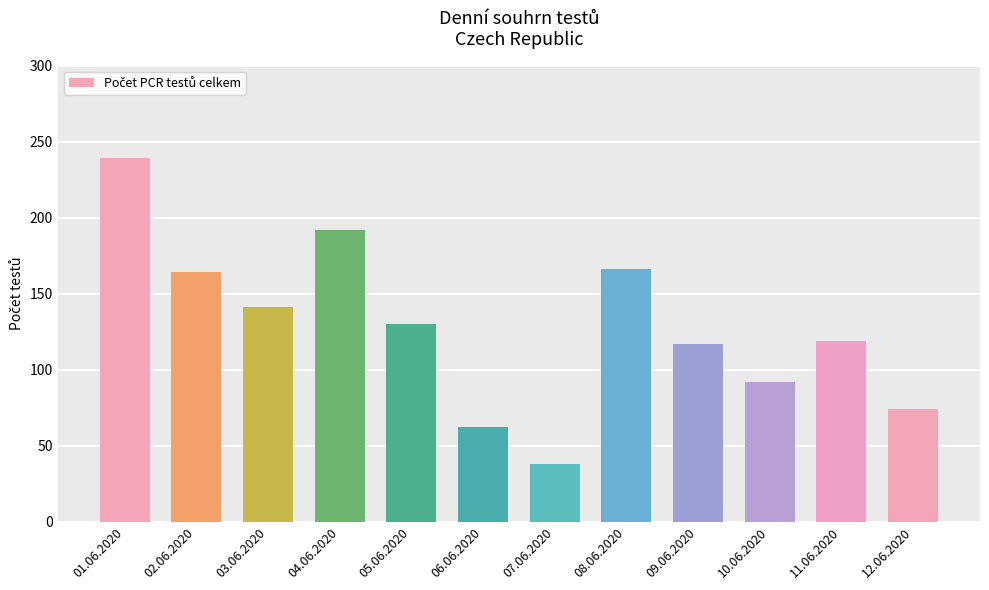

What is the value of the 4th bar from the left?

192